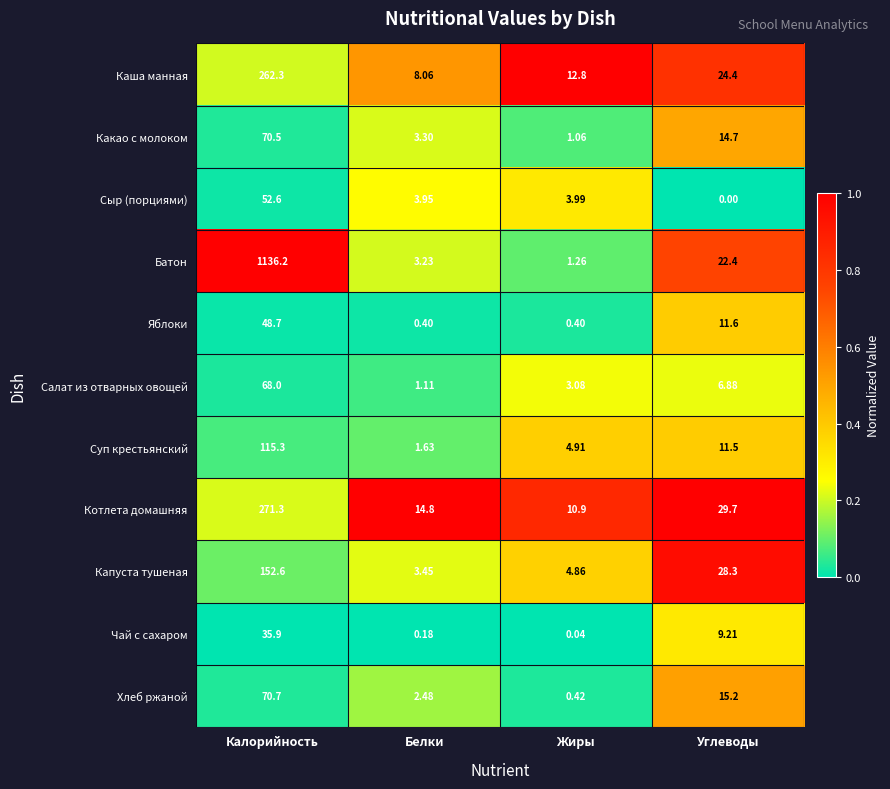

Is the value of Какао с молоком at Калорийность greater than the value of Котлета домашняя at Белки?

Yes